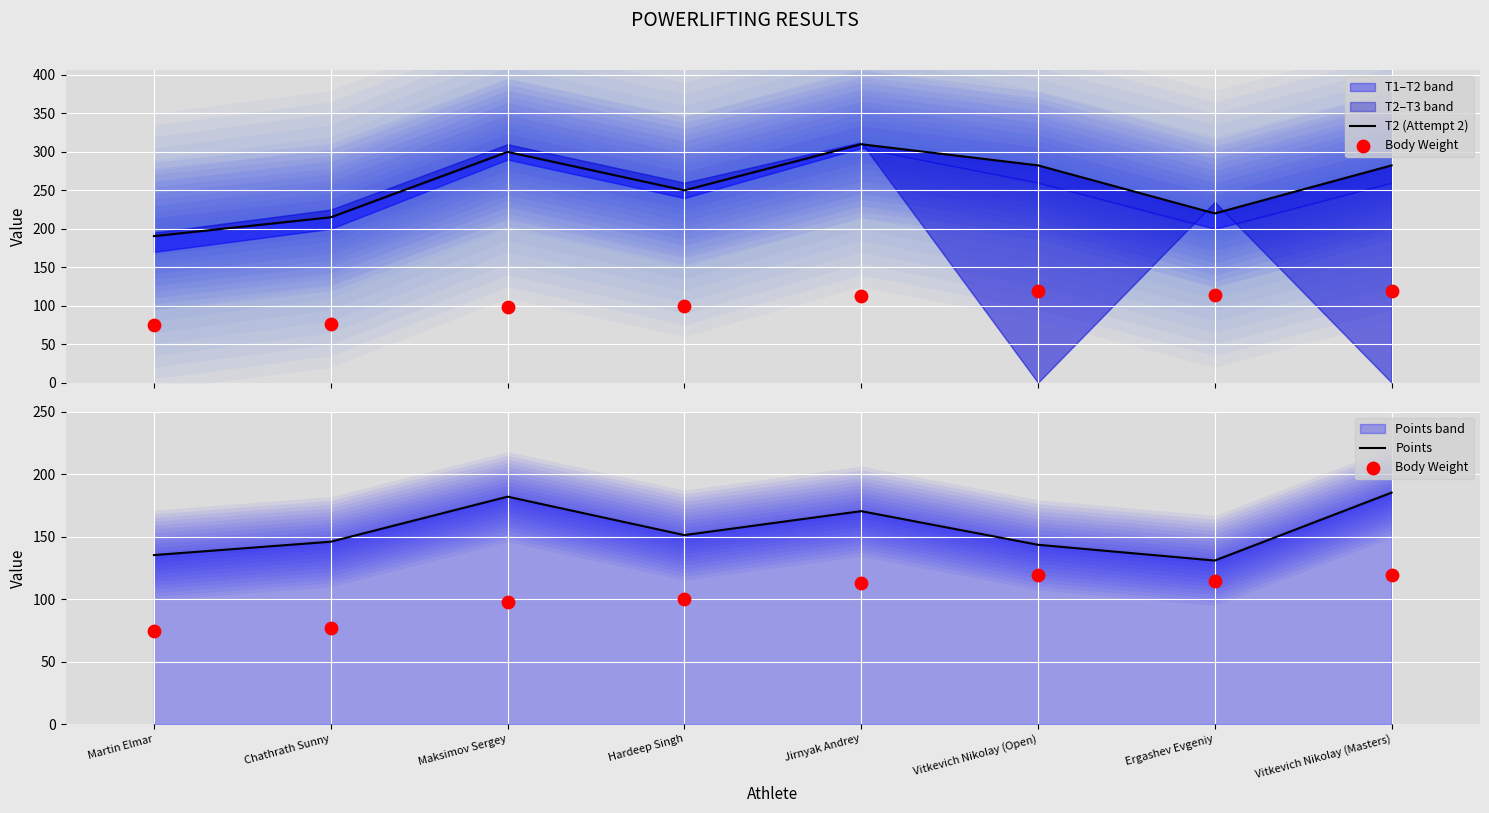

Which series has the largest total across all categories?

T2 (Attempt 2)